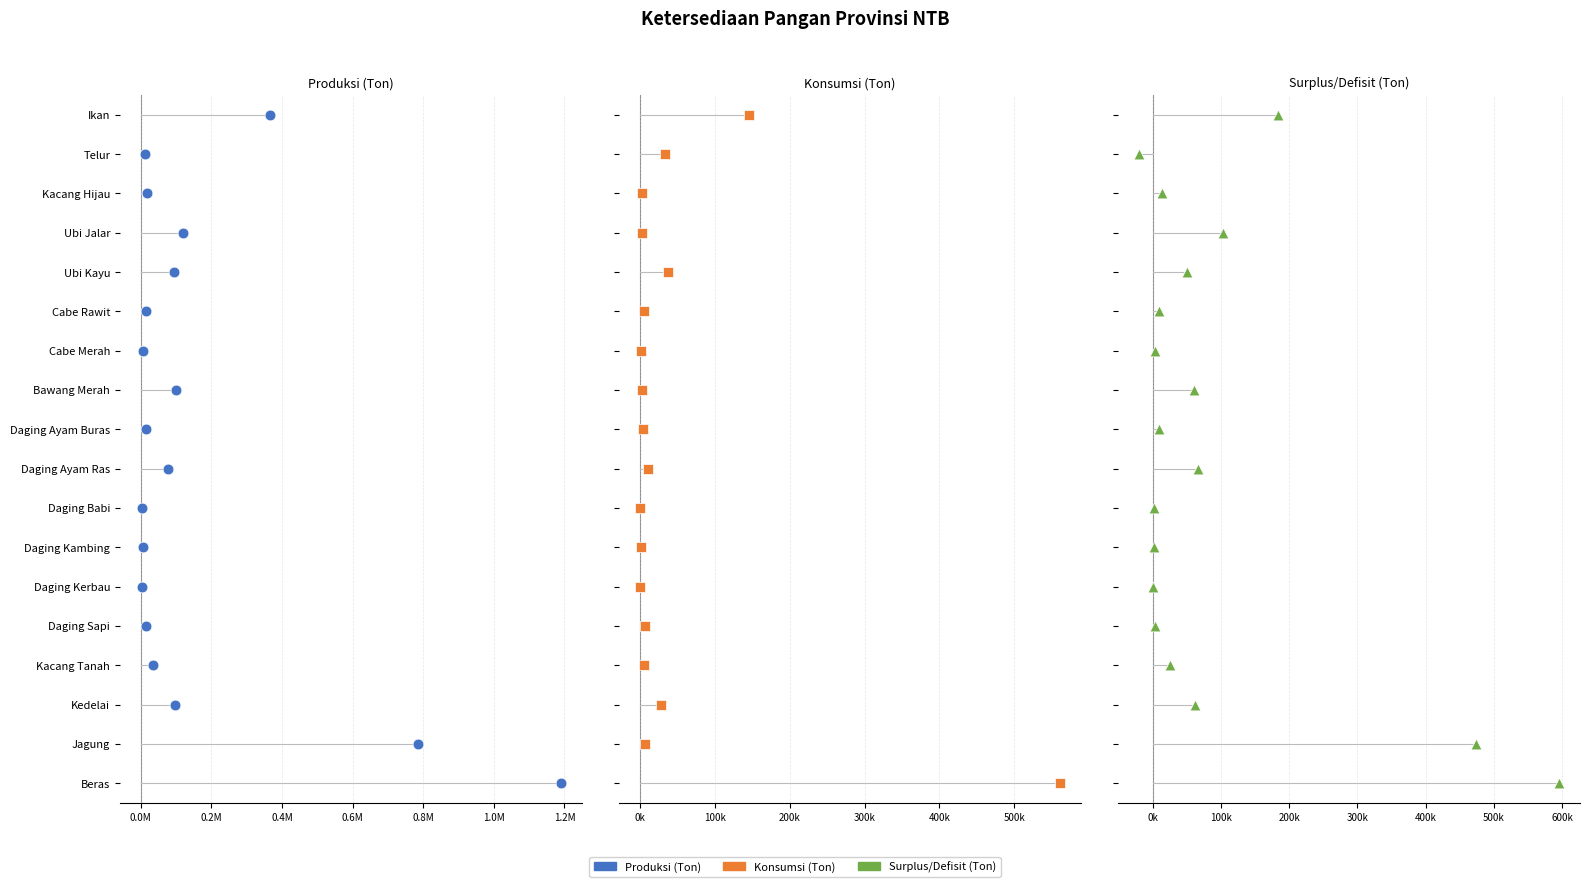

What are all the series names shown in the legend?

Produksi (Ton), Konsumsi (Ton), Surplus/Defisit (Ton)